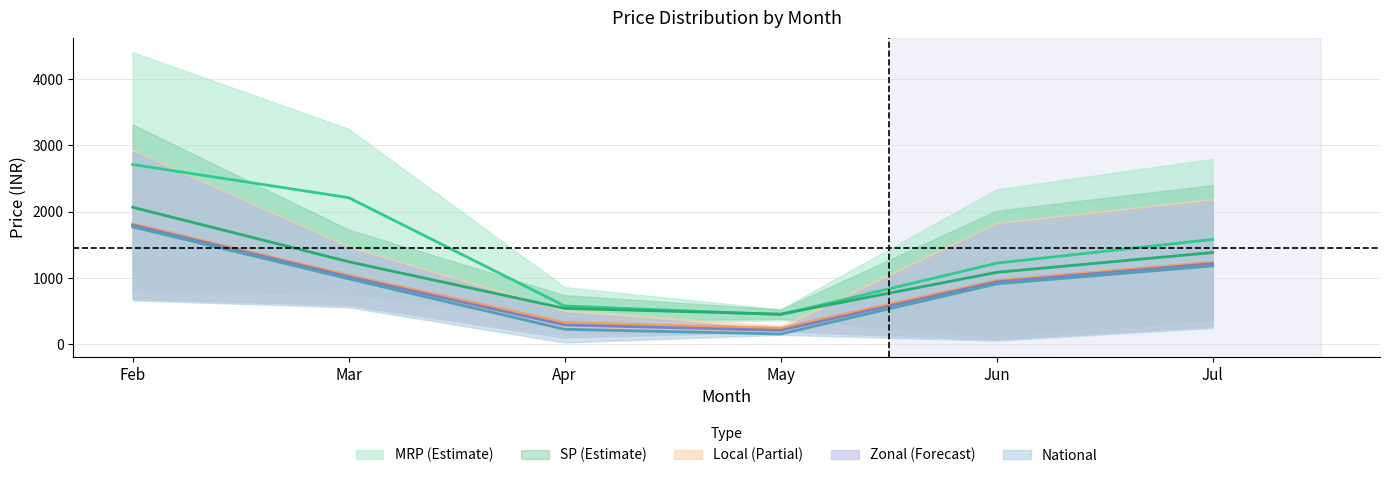

At which label does MRP first exceed 520?

2018-02